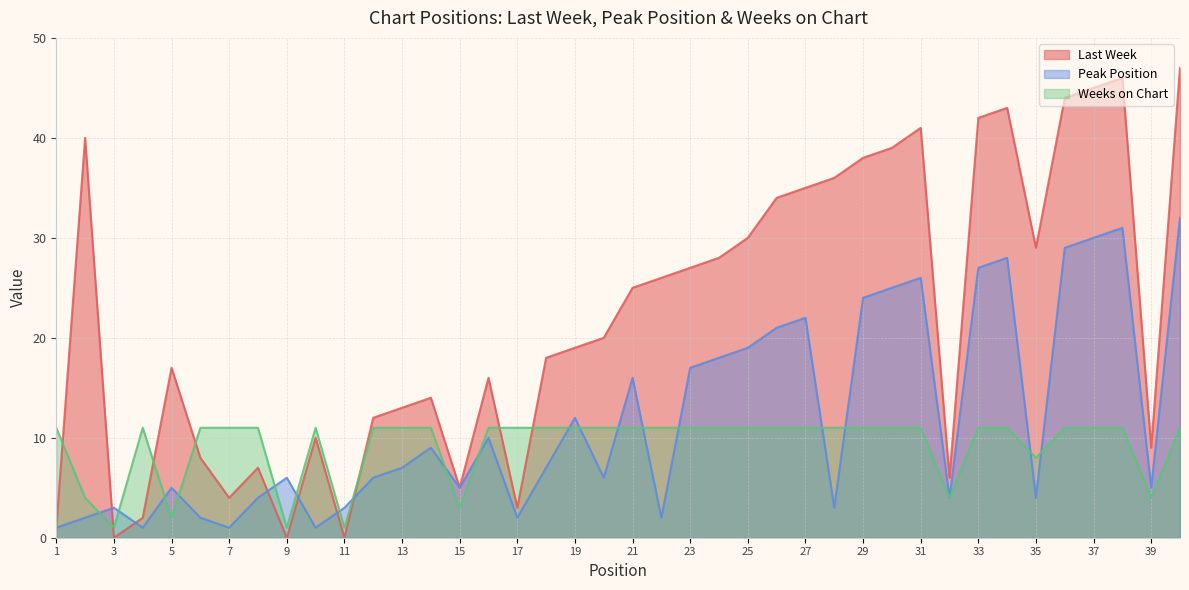

Which series has the largest range (max minus min)?

Last Week